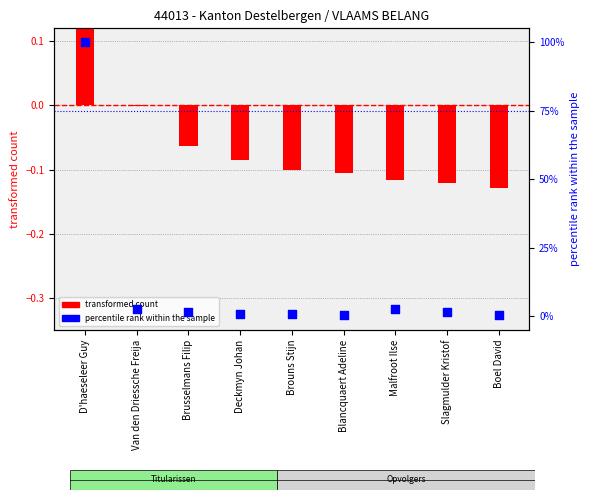

What are all the series names shown in the legend?

transformed count, percentile rank within the sample